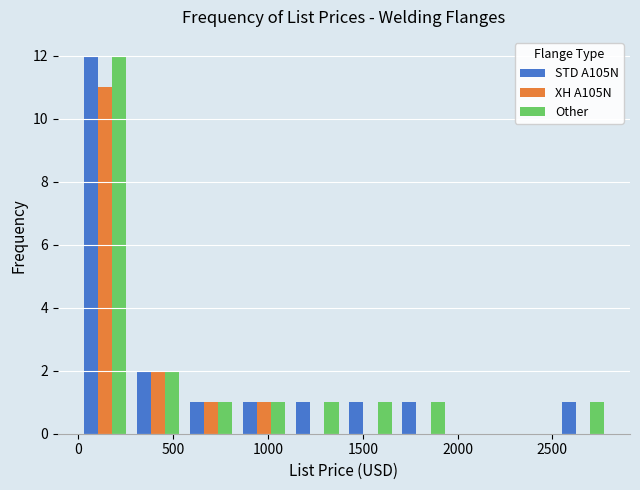

What is the height of the Other bar covering 280 to 560 on the x-axis? Neither the bar edges nor the heights are printed on the chart, so give them approximately, as read against the axes.

2